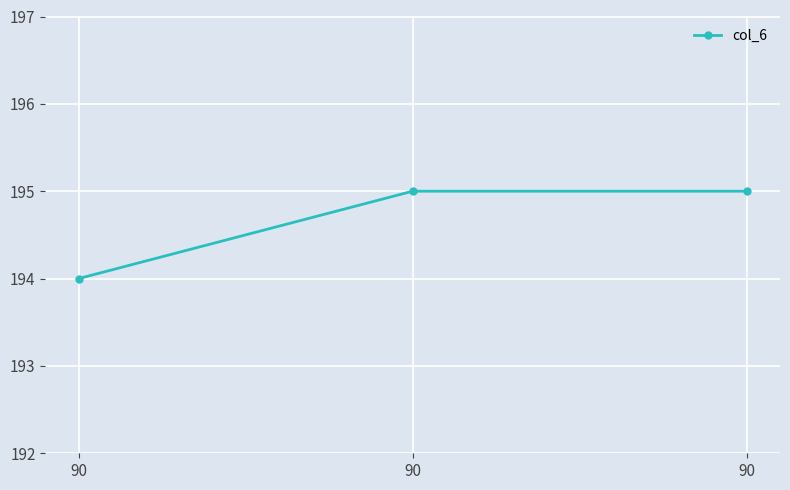

How many distinct data groups are displayed?

1